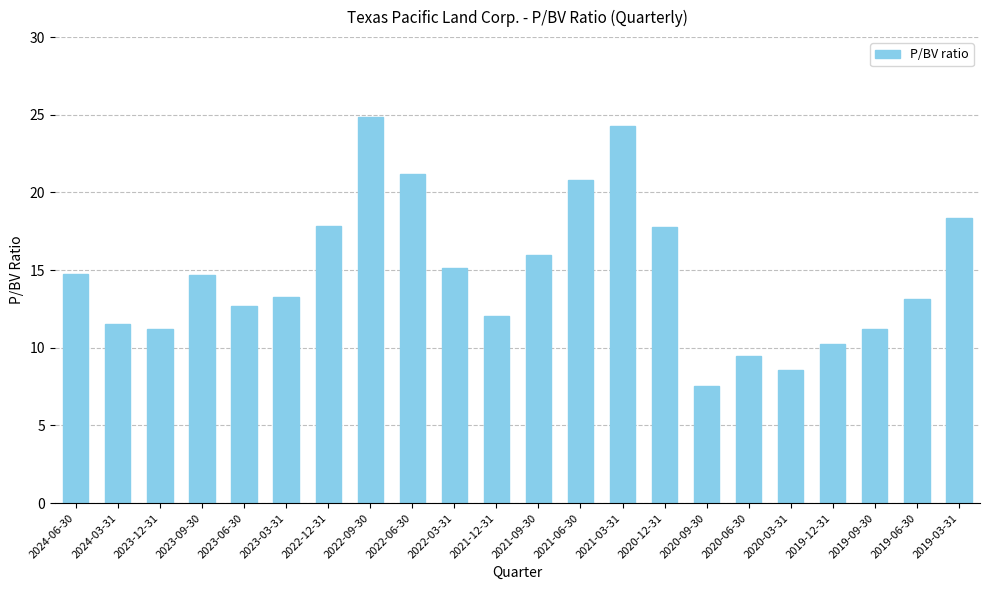

What is the ratio of the value at 2022-12-31 to the value at 2023-03-31?

1.3